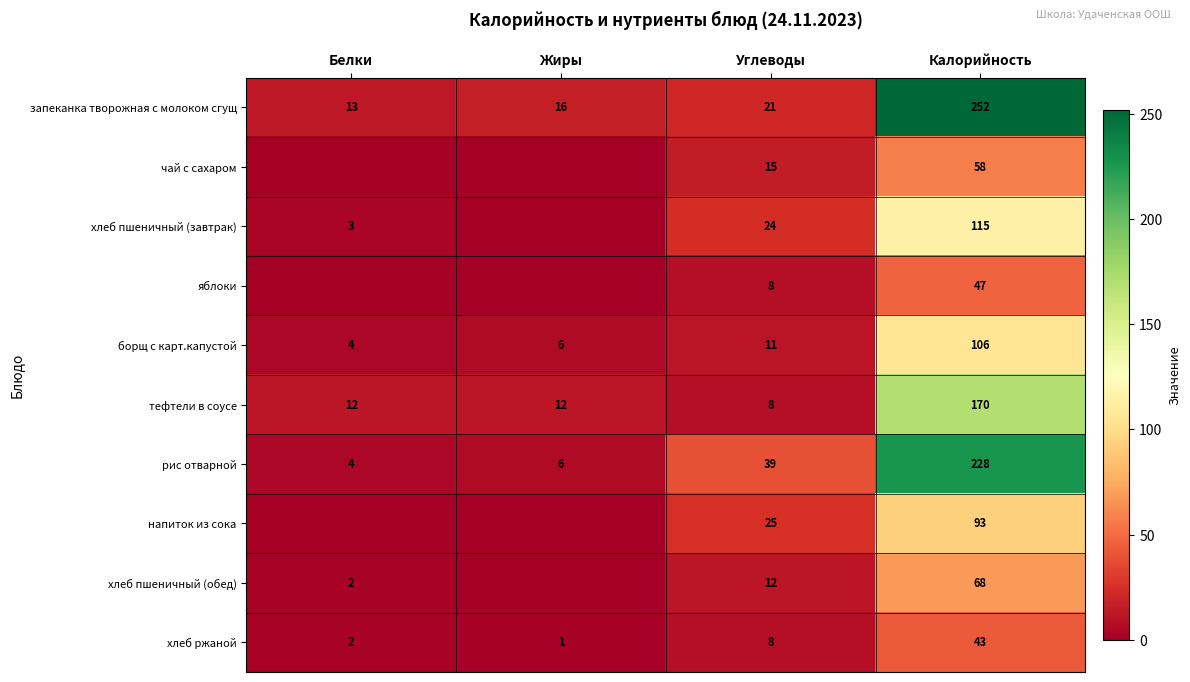

Where is борщ с карт.капустой nearest to the value 55?

Углеводы